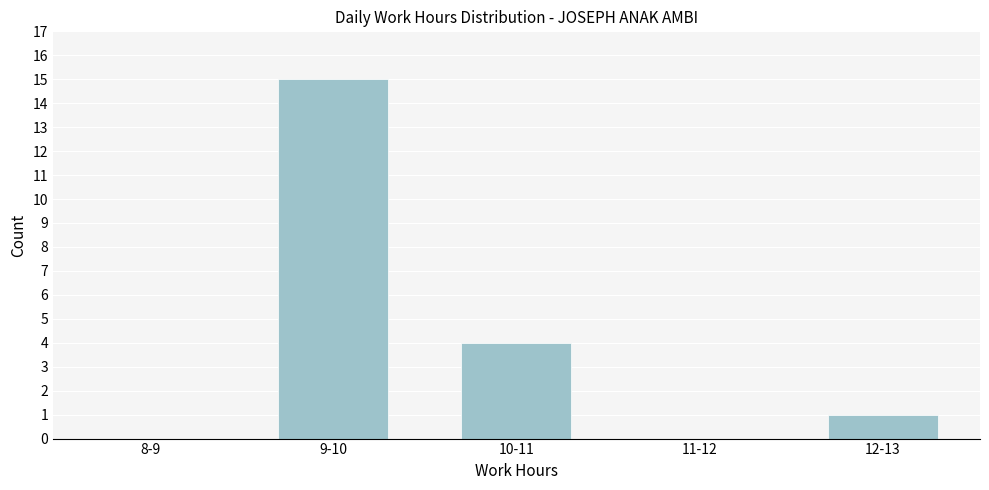

Reading right to left, transcribe all the data shown in this chart.

12-13=1	11-12=0	10-11=4	9-10=15	8-9=0